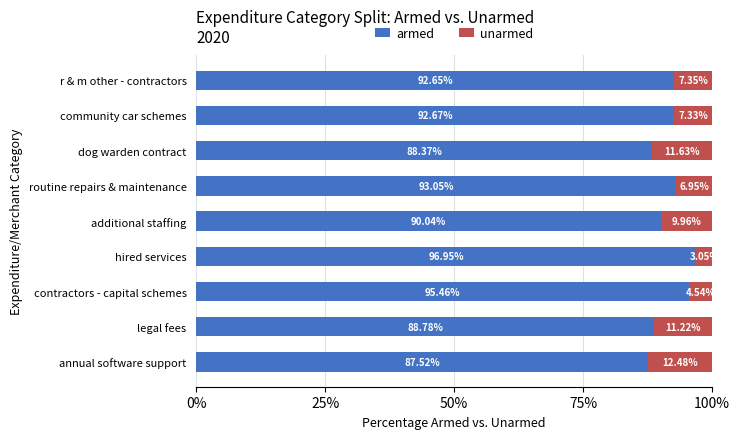

Rank the categories by armed value from lowest to highest.

annual software support, dog warden contract, legal fees, additional staffing, r & m other - contractors, community car schemes, routine repairs & maintenance, contractors - capital schemes, hired services